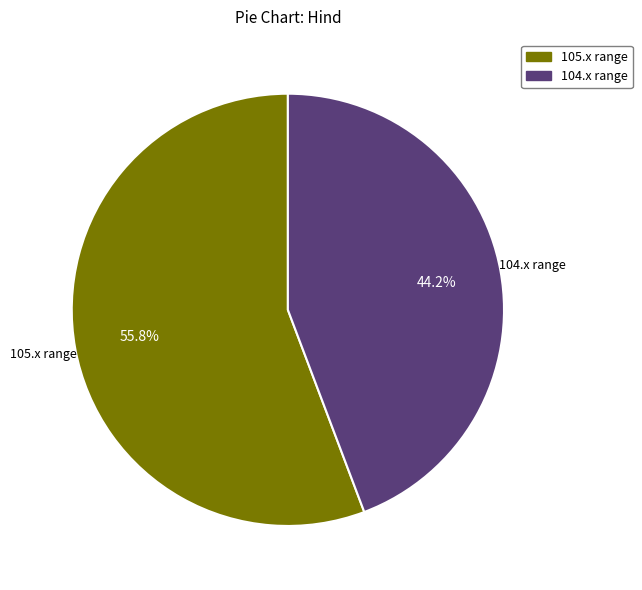

Is there any slice that represents more than half of the pie?

Yes